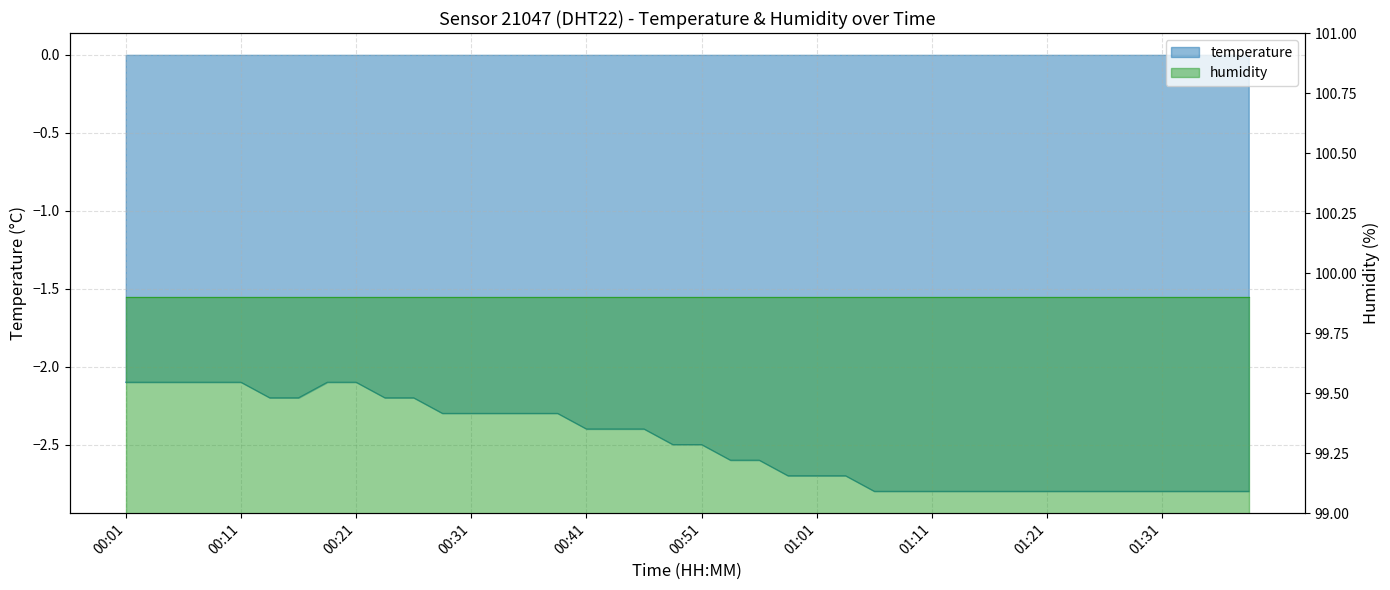

What position from the right is 00:51?

20